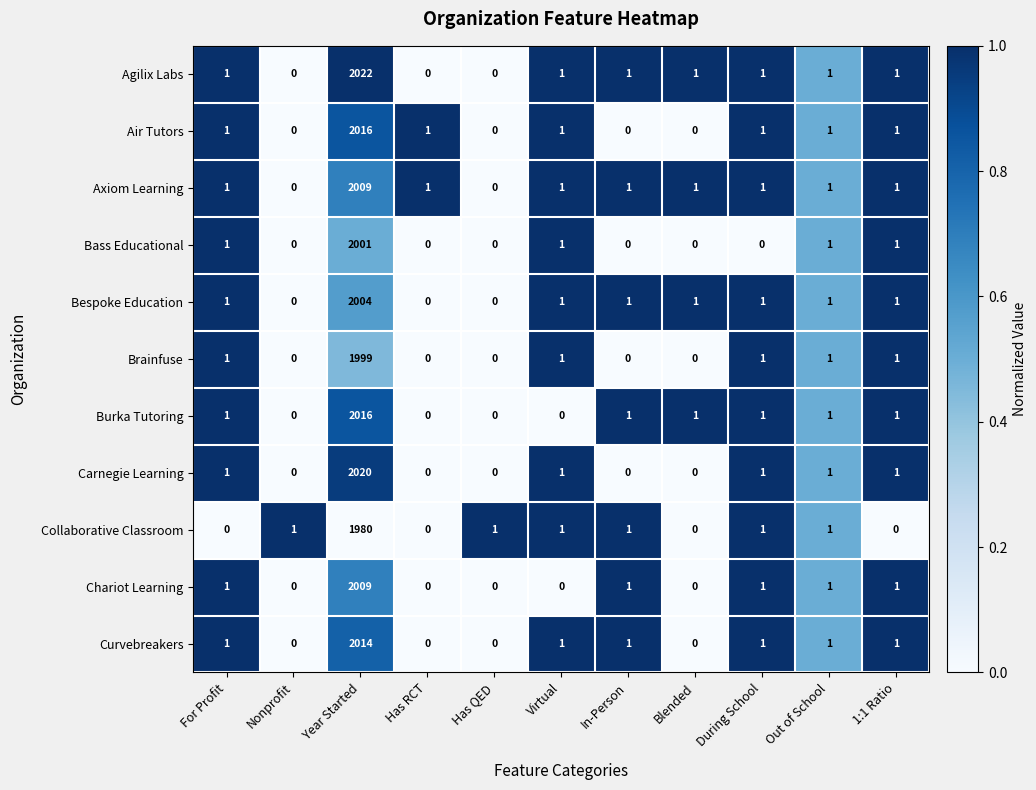

Which category has the highest value across all series?

Year Started